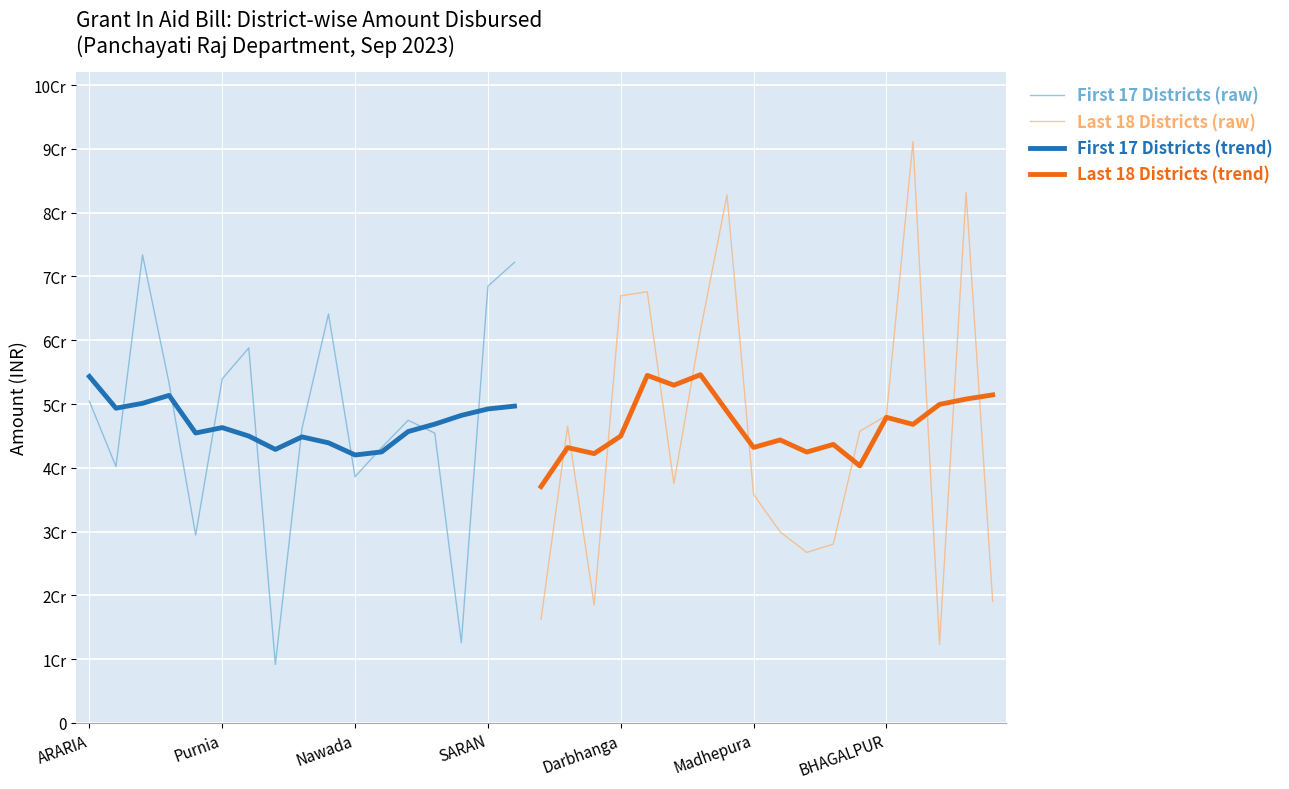

What is the greatest value displayed?

91176170